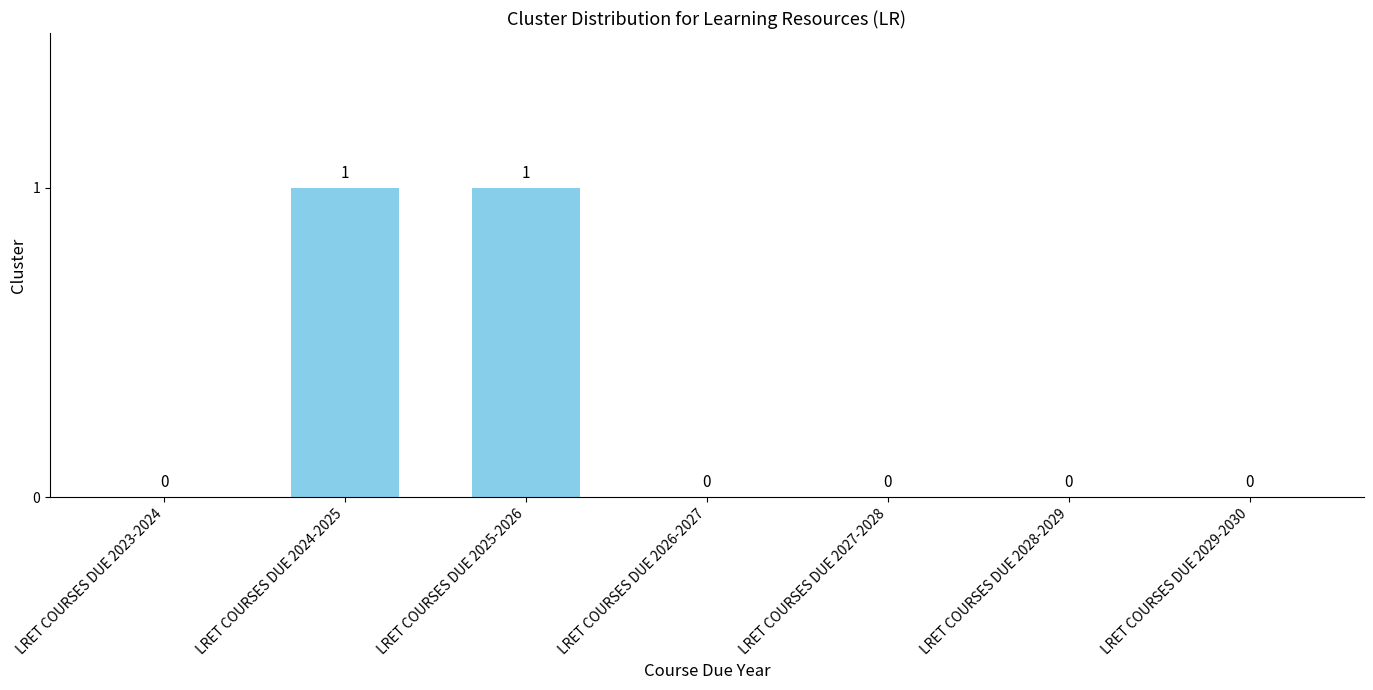

Reading left to right, what are all the values shown in this chart?

0	1	1	0	0	0	0